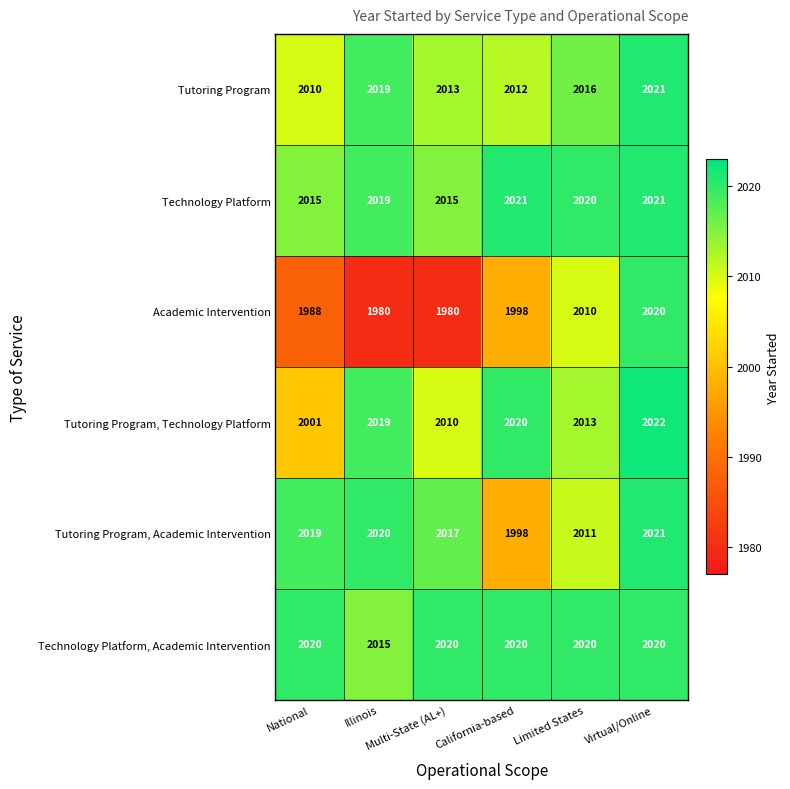

Between California-based and Virtual/Online, which series saw the biggest shift?

Tutoring Program, Academic Intervention